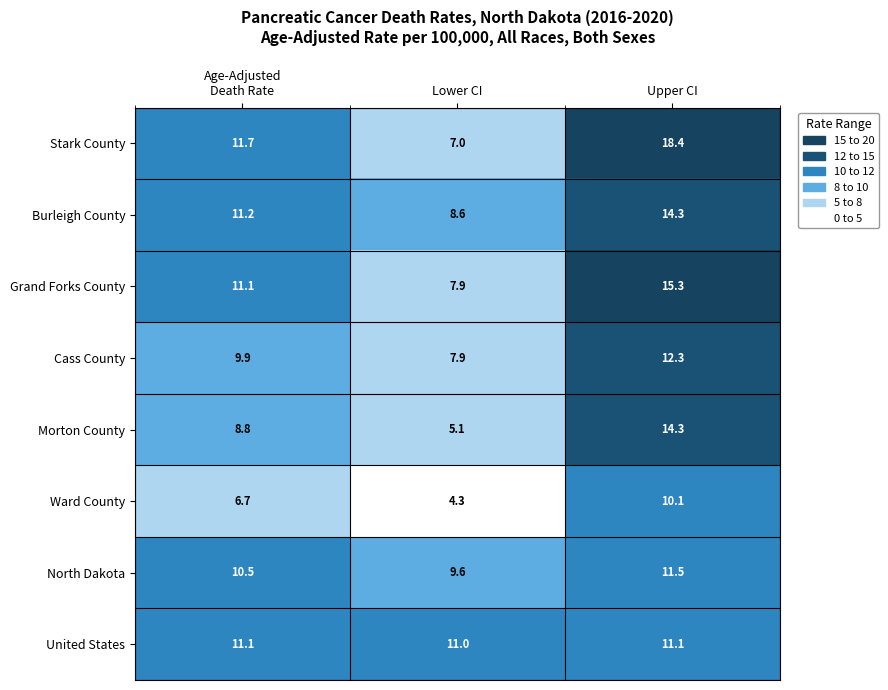

Reading left to right, transcribe all the data shown in this chart.

Stark County: 11.7	7.0	18.4
Burleigh County: 11.2	8.6	14.3
Grand Forks County: 11.1	7.9	15.3
Cass County: 9.9	7.9	12.3
Morton County: 8.8	5.1	14.3
Ward County: 6.7	4.3	10.1
North Dakota: 10.5	9.6	11.5
United States: 11.1	11.0	11.1